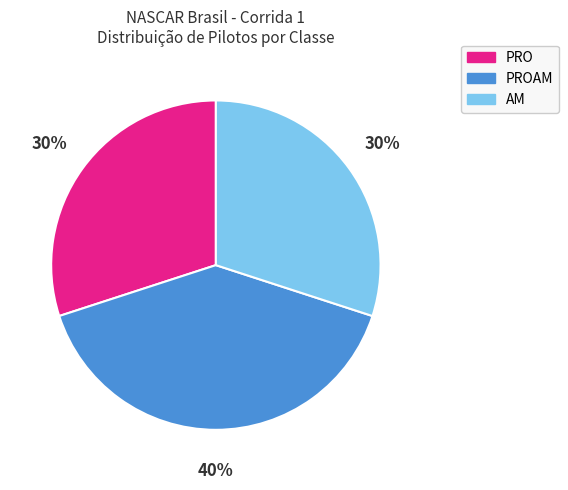

Does any single category account for the majority?

No